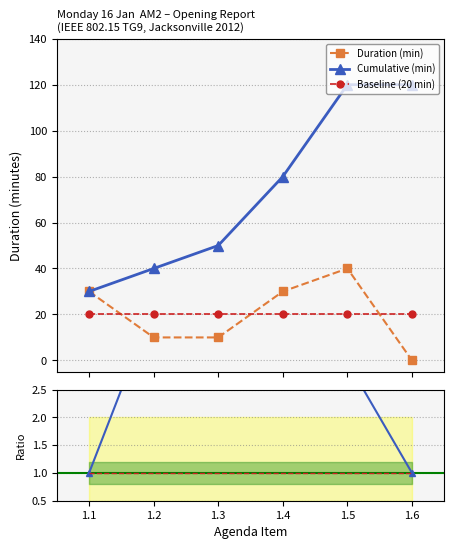

True or false: Baseline (20 min) and Cumulative (min) cross at least once.

False